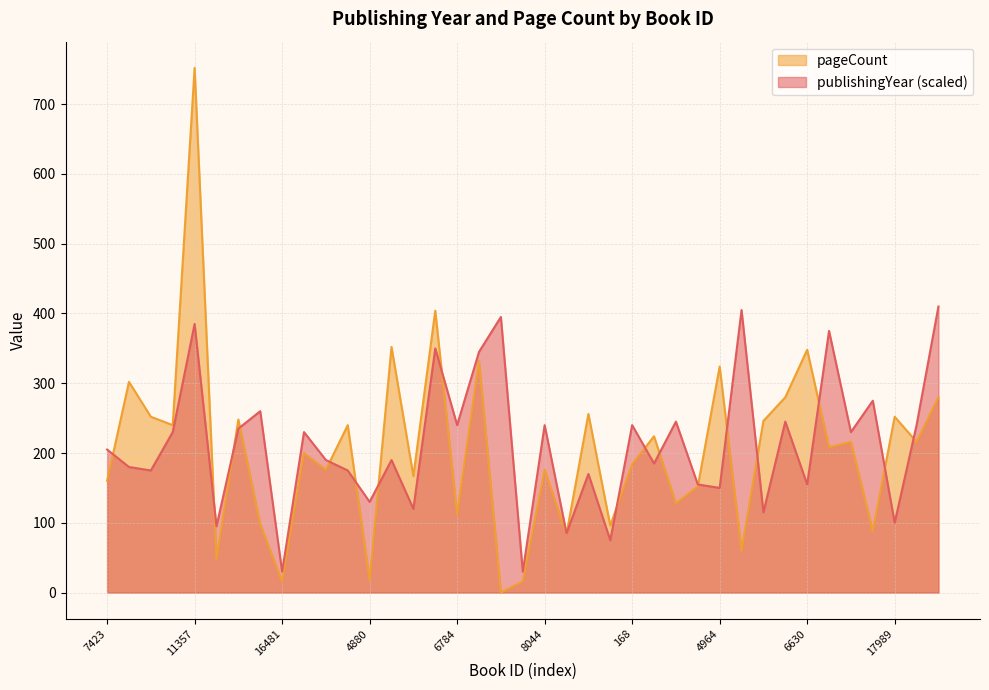

What position from the right is 12466?

34